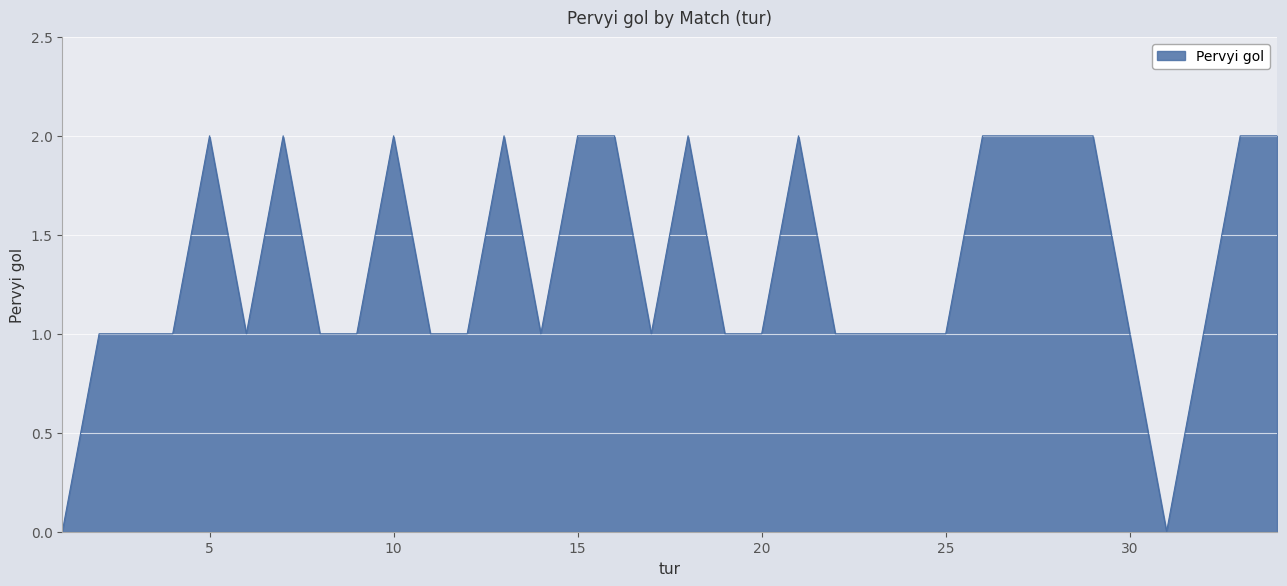

Which category has the highest value across all series?

5